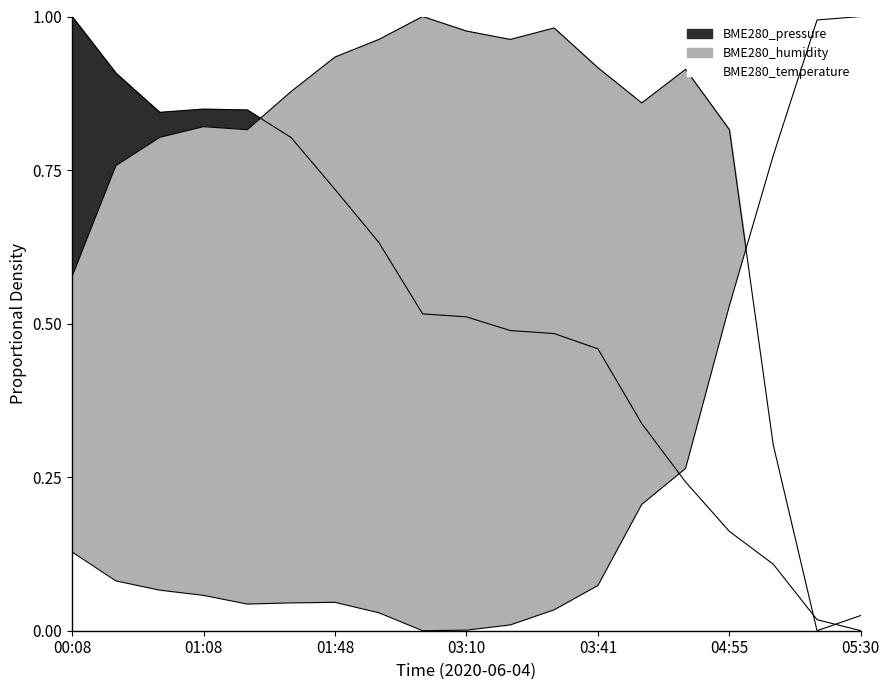

Between 01:18 and 03:10, which series saw the biggest shift?

BME280_pressure